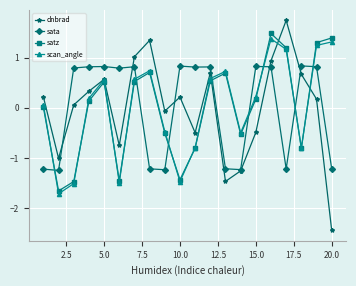

How many distinct data groups are displayed?

4